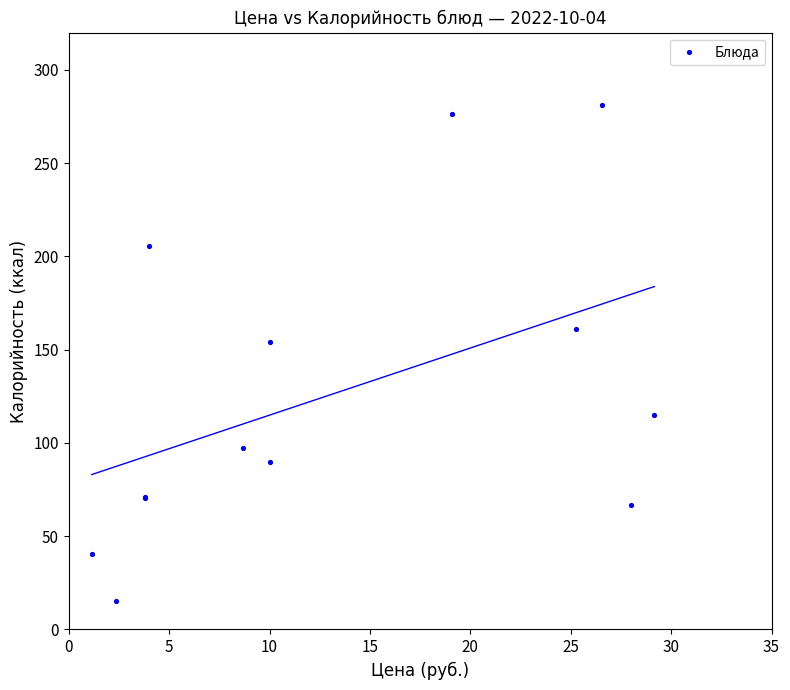

What Y value in the scatter plot is closest to 148?

154.0